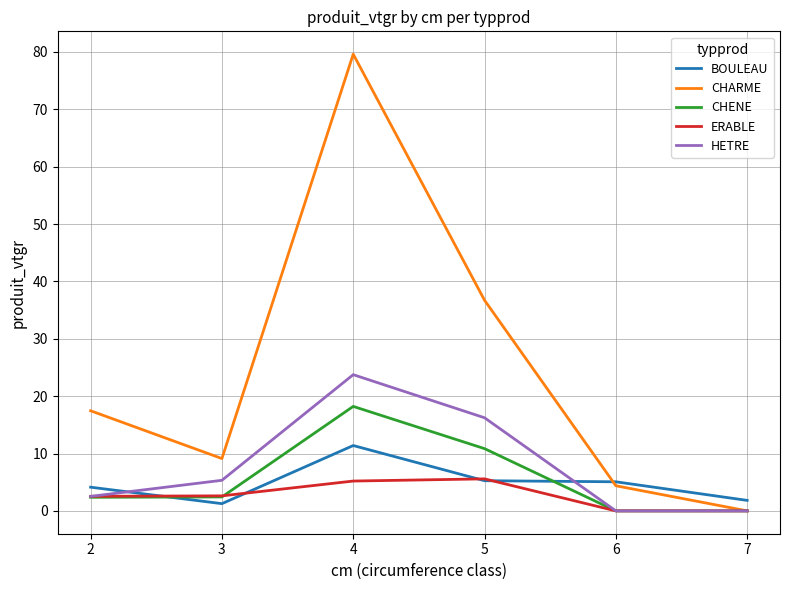

Which series has the largest range (max minus min)?

CHARME